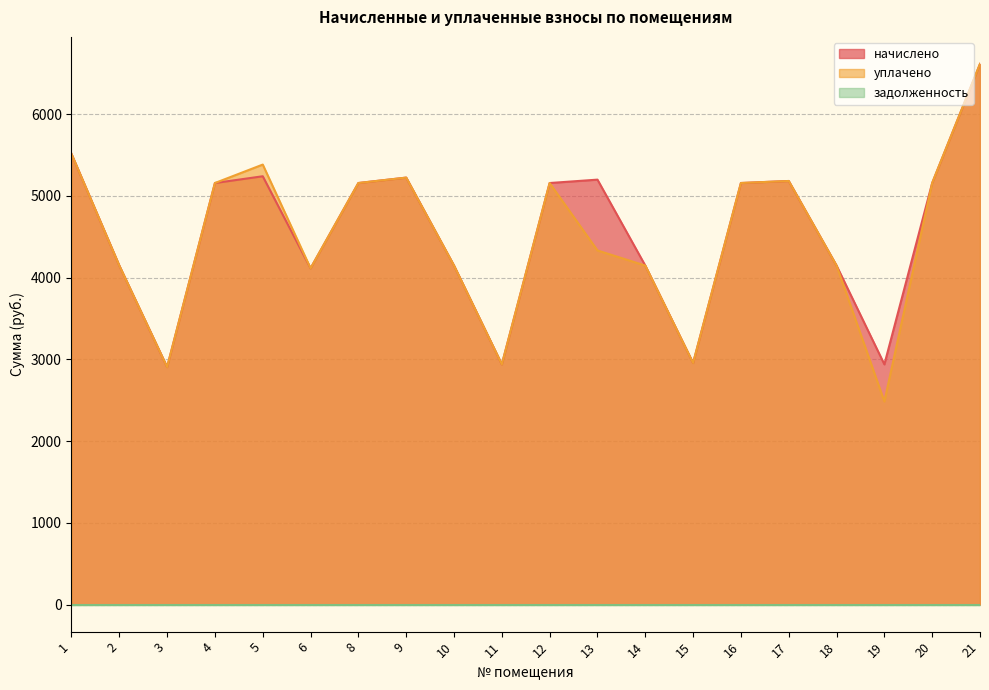

Which category has the lowest value in the начислено series?

3